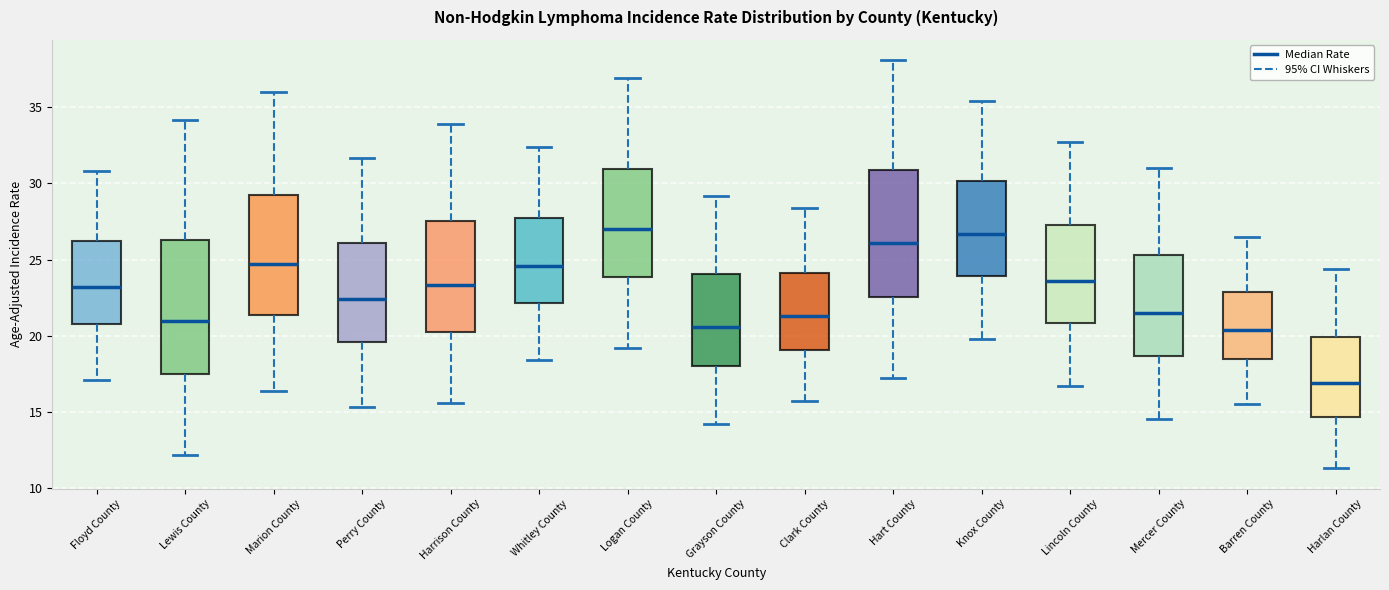

Reading left to right, transcribe this box plot: for each box, give where its median line is, the range the box spans, and where its two whiskers end, as read against the y-axis. The values are not printed on the chart, so give them approximately, as read against the axis.

Floyd County: median 23.0, box 21.0 to 26.0, whiskers 17.0 to 31.0
Lewis County: median 21.0, box 17.5 to 26.5, whiskers 12.0 to 34.0
Marion County: median 24.5, box 21.5 to 29.0, whiskers 16.5 to 36.0
Perry County: median 22.5, box 19.5 to 26.0, whiskers 15.5 to 31.5
Harrison County: median 23.5, box 20.0 to 27.5, whiskers 15.5 to 34.0
Whitley County: median 24.5, box 22.0 to 27.5, whiskers 18.5 to 32.5
Logan County: median 27.0, box 24.0 to 31.0, whiskers 19.0 to 37.0
Grayson County: median 20.5, box 18.0 to 24.0, whiskers 14.0 to 29.0
Clark County: median 21.5, box 19.0 to 24.0, whiskers 15.5 to 28.5
Hart County: median 26.0, box 22.5 to 31.0, whiskers 17.0 to 38.0
Knox County: median 26.5, box 24.0 to 30.0, whiskers 20.0 to 35.5
Lincoln County: median 23.5, box 21.0 to 27.0, whiskers 16.5 to 32.5
Mercer County: median 21.5, box 18.5 to 25.5, whiskers 14.5 to 31.0
Barren County: median 20.5, box 18.5 to 23.0, whiskers 15.5 to 26.5
Harlan County: median 17.0, box 14.5 to 20.0, whiskers 11.5 to 24.5